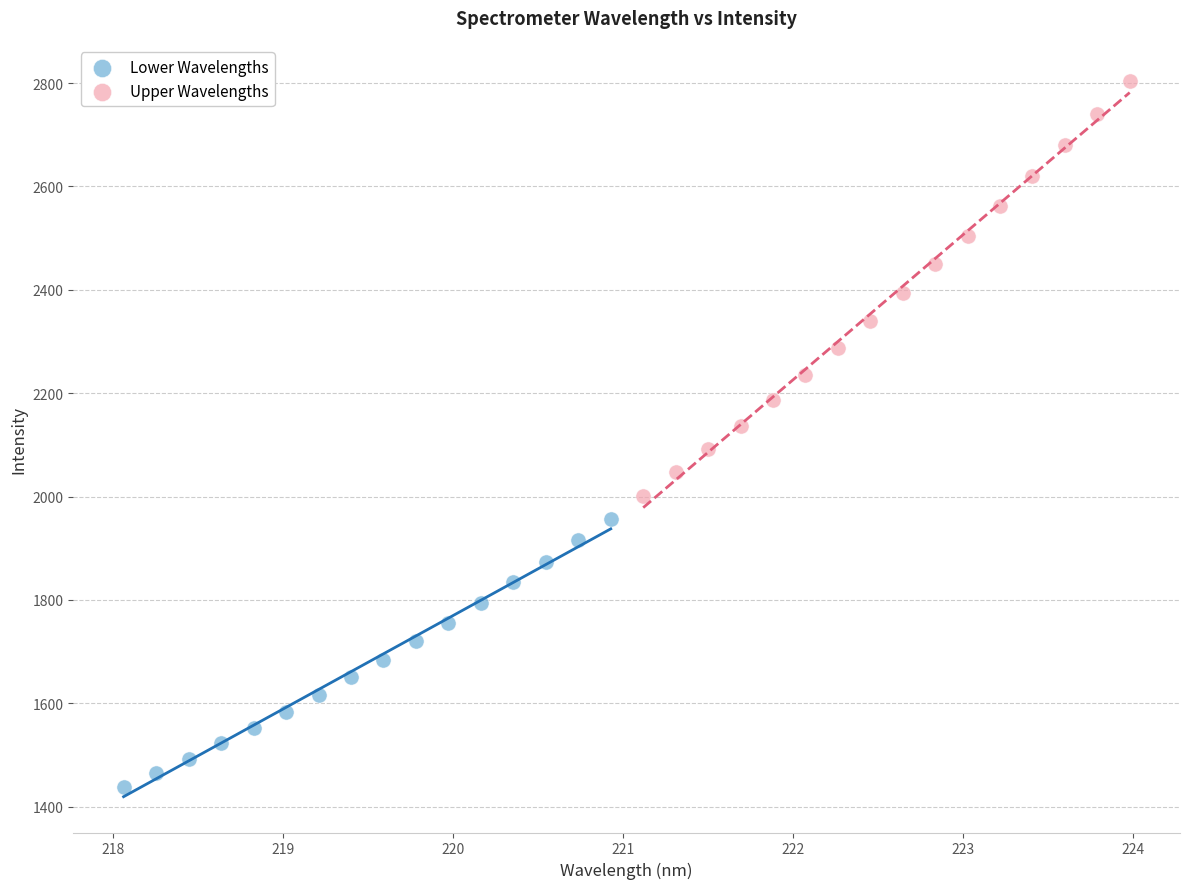

Which series contains the highest Y value?

Upper Wavelengths